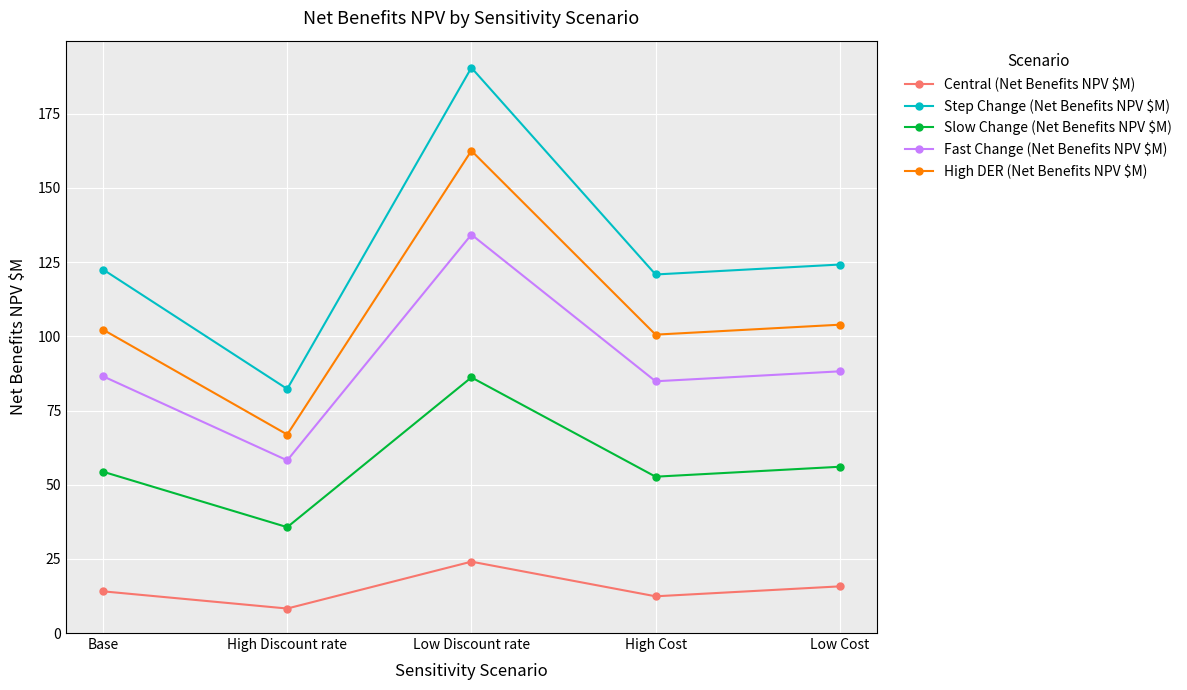

True or false: Step Change (Net Benefits NPV $M) and High DER (Net Benefits NPV $M) intersect in this chart.

False